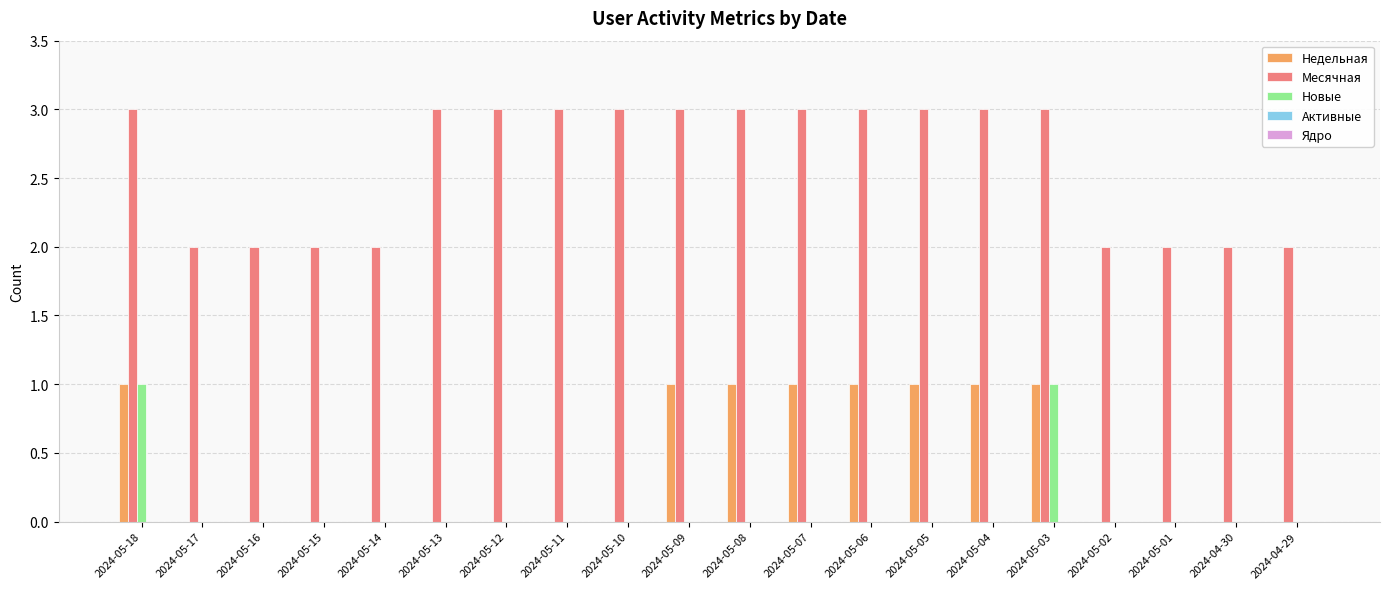

What is the maximum value shown in the chart?

3